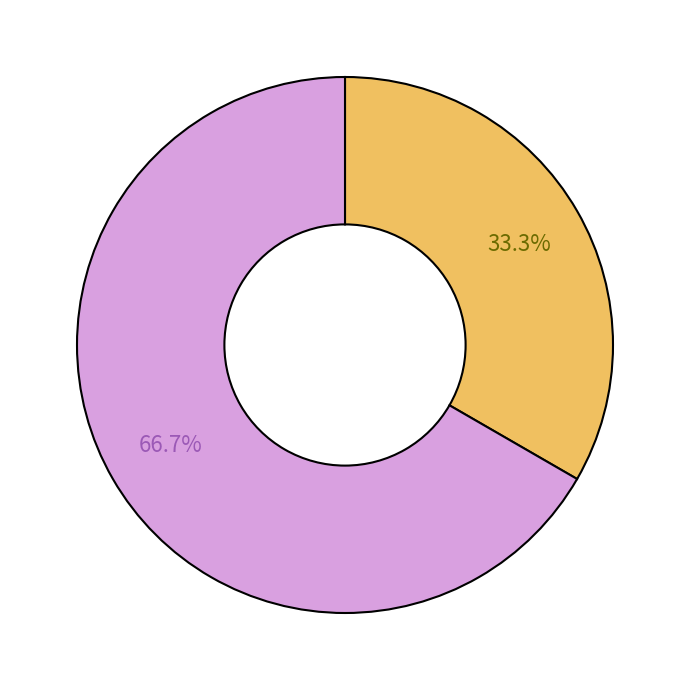

Is there any slice that represents more than half of the pie?

Yes